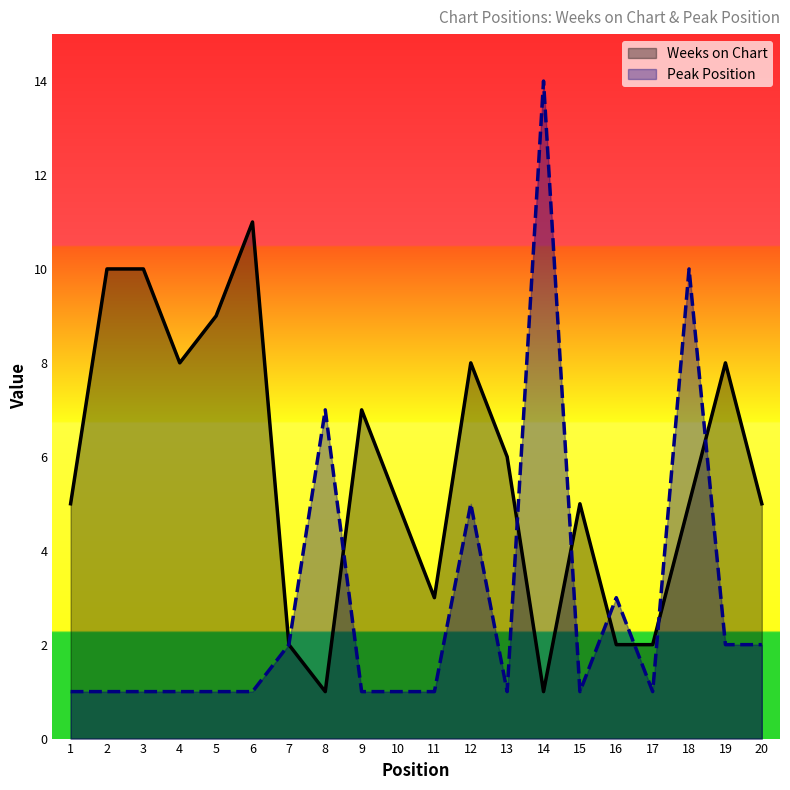

What is the spread (max minus min) of values at 13?

5